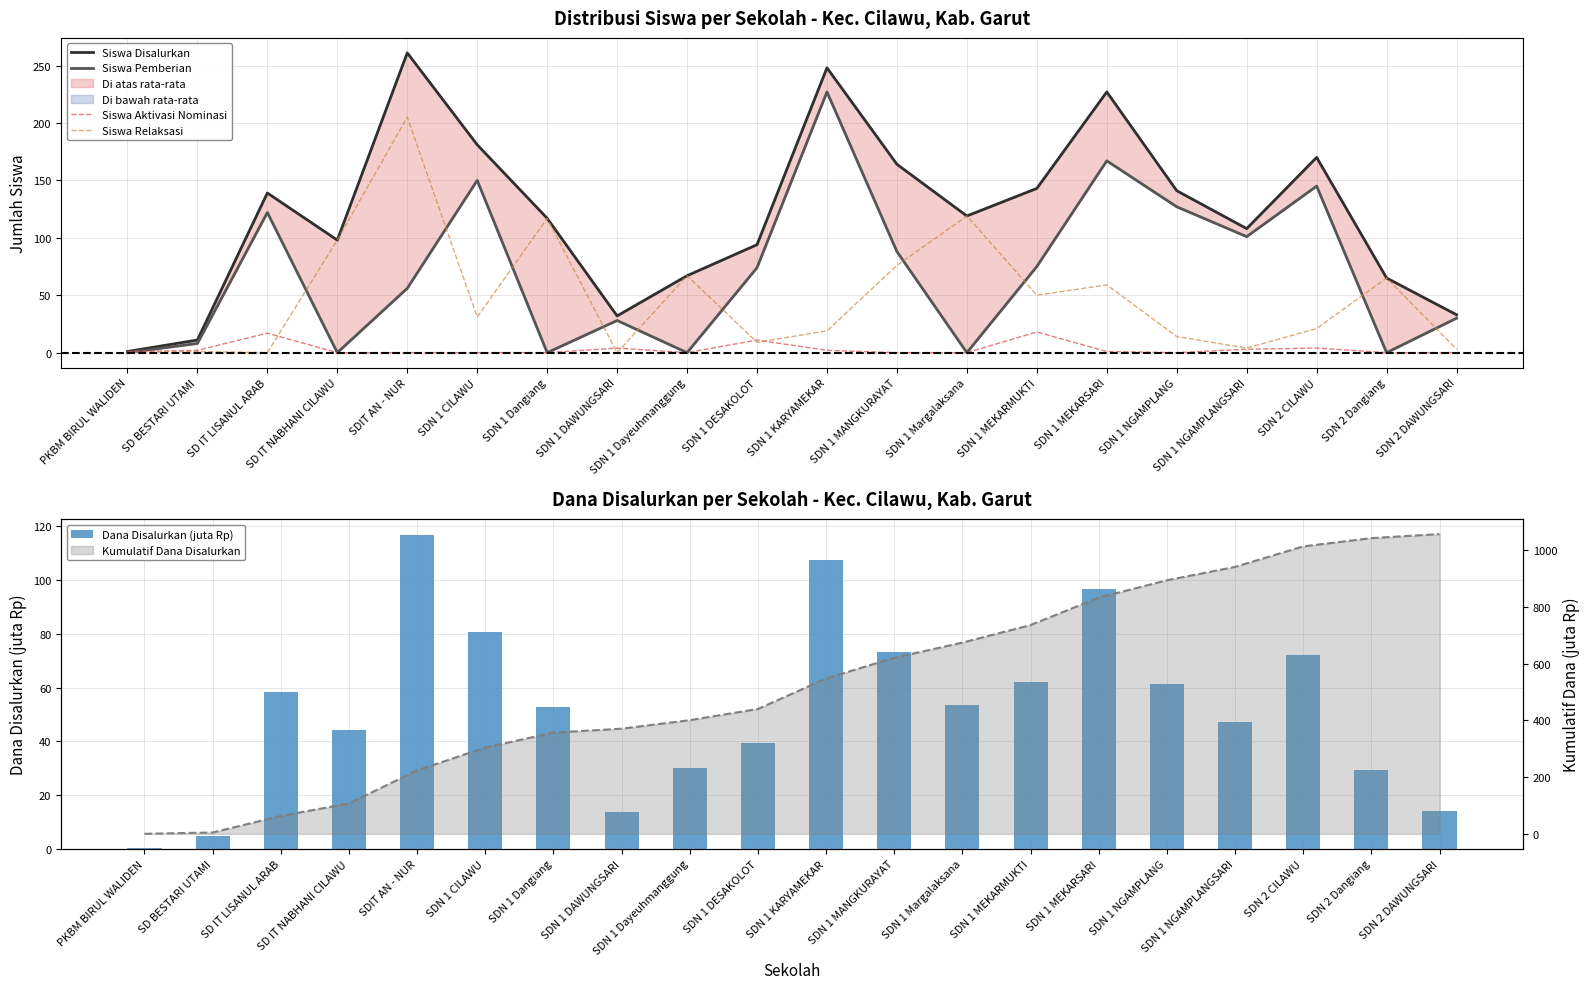

Are the bars horizontal?

No